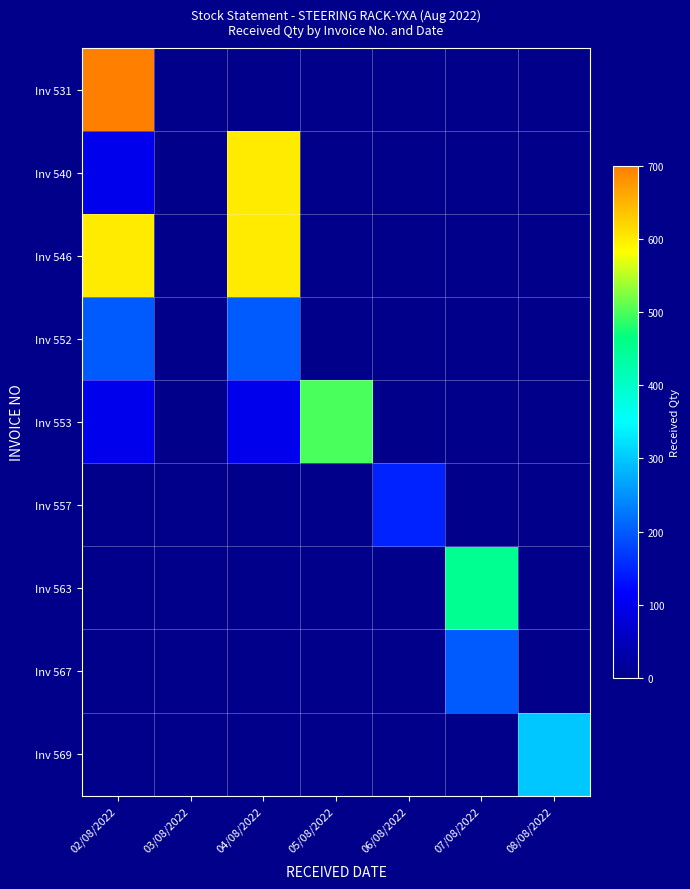

Between 08/08/2022 and 06/08/2022, which is larger?

08/08/2022